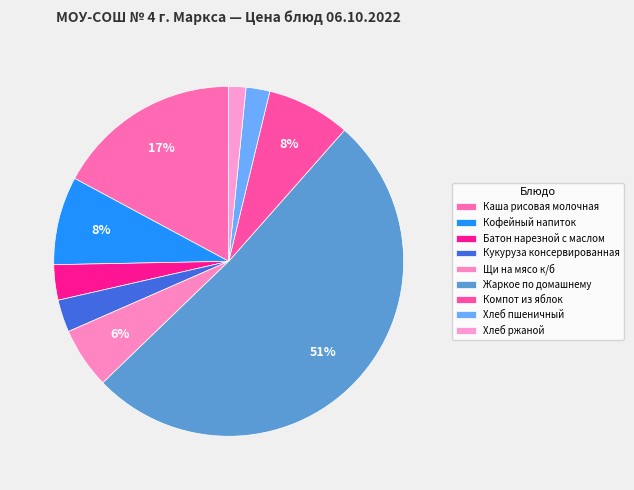

Count the number of slices in the pie.

9